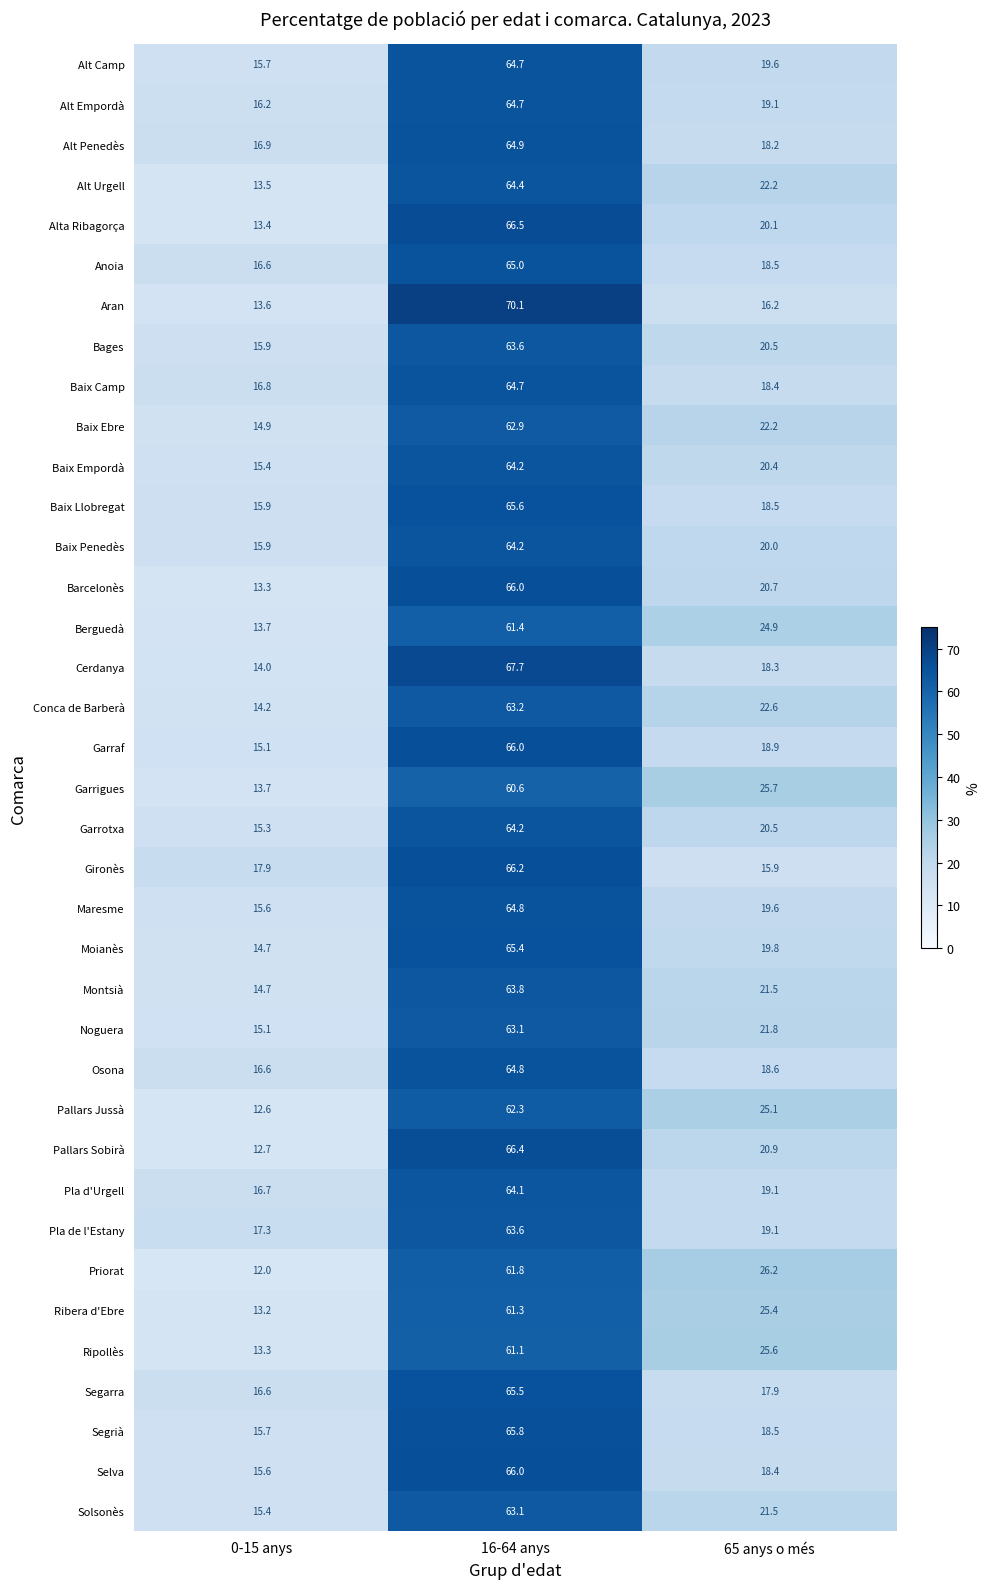

At which label is Alt Penedès closest to 40?

65 anys o més